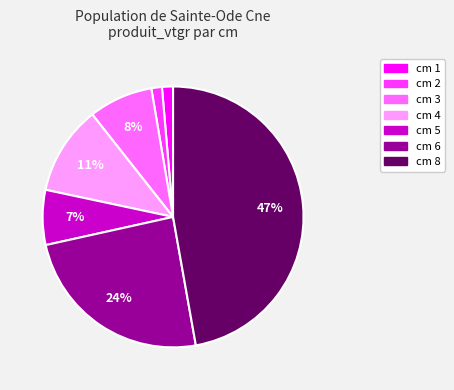

Does any single category account for the majority?

No